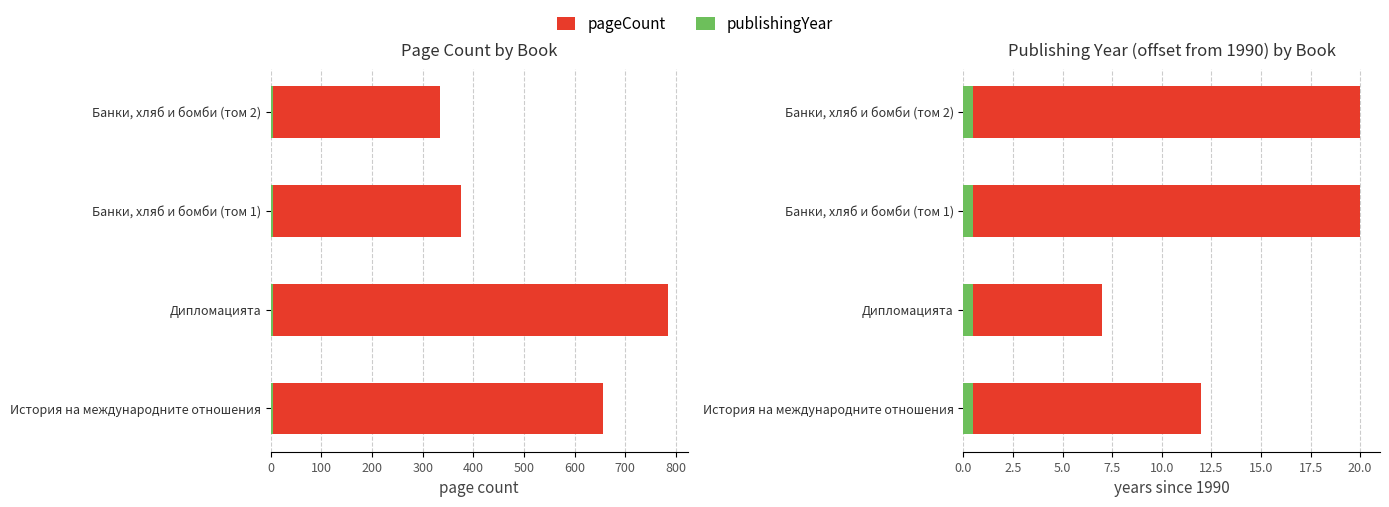

What is the lowest value of the early indicator series?

0.5